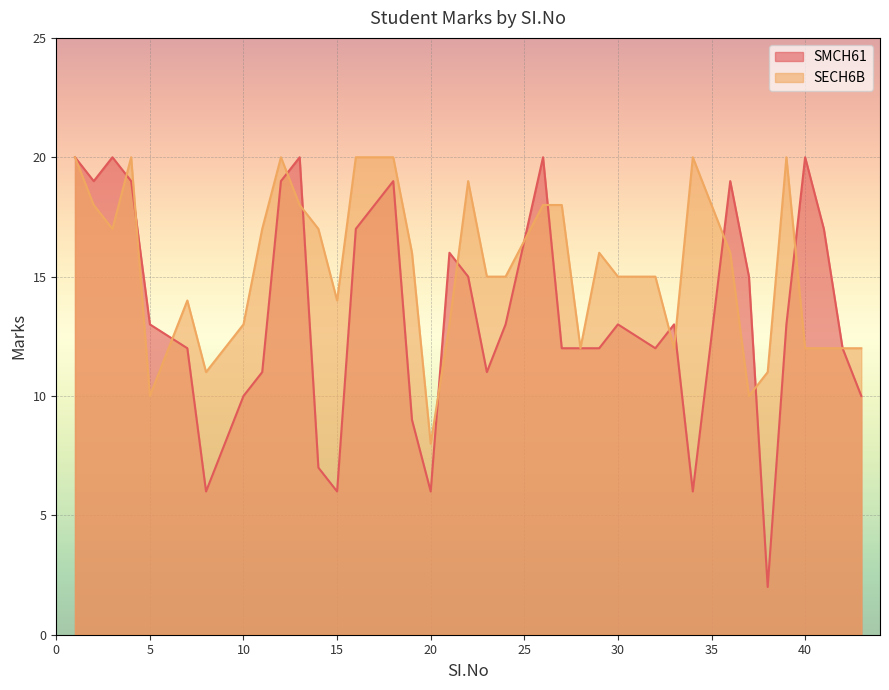

What is the difference between the highest and lowest values at 29?

4